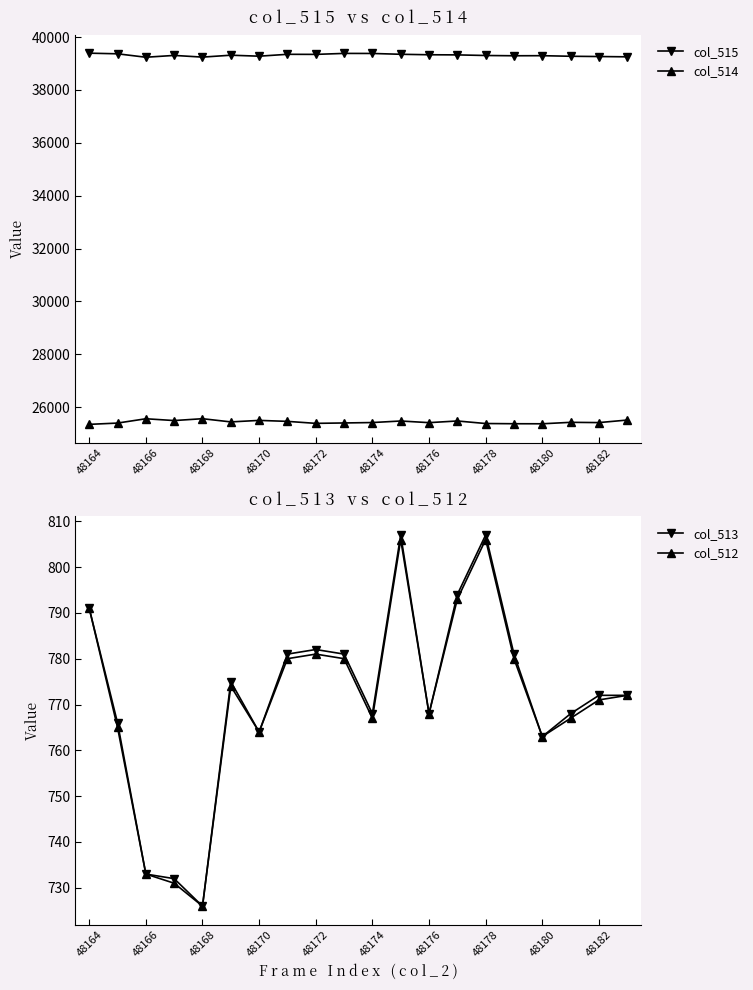

At which category is the sum across all series the highest?

11